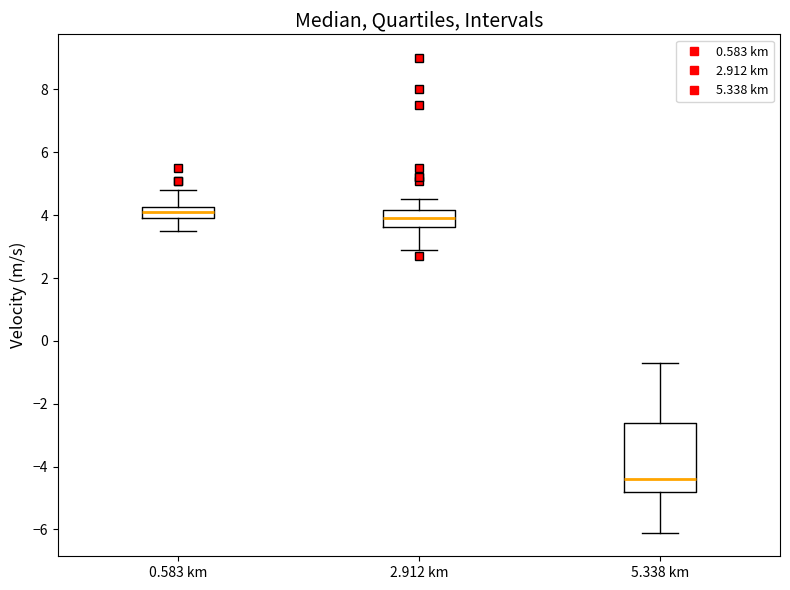

Which box has the lowest median line?

5.338 km